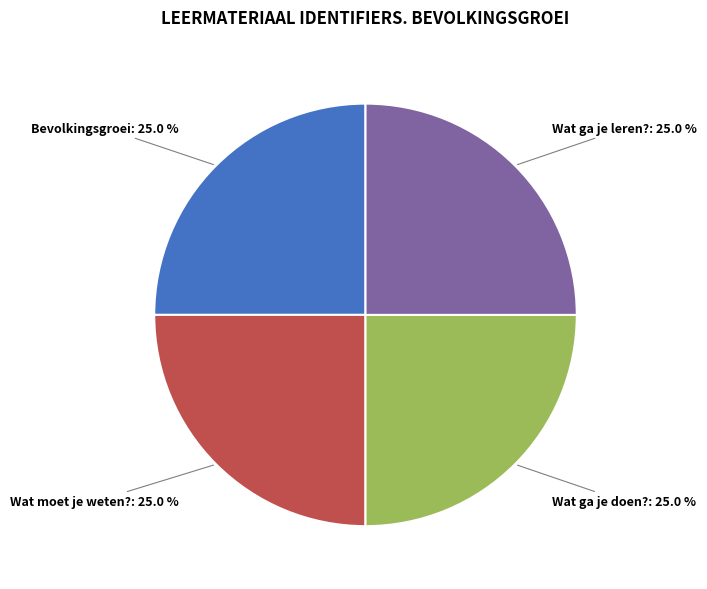

Approximately how many times larger is the value at Wat moet je weten? compared to Wat ga je leren??

1.0